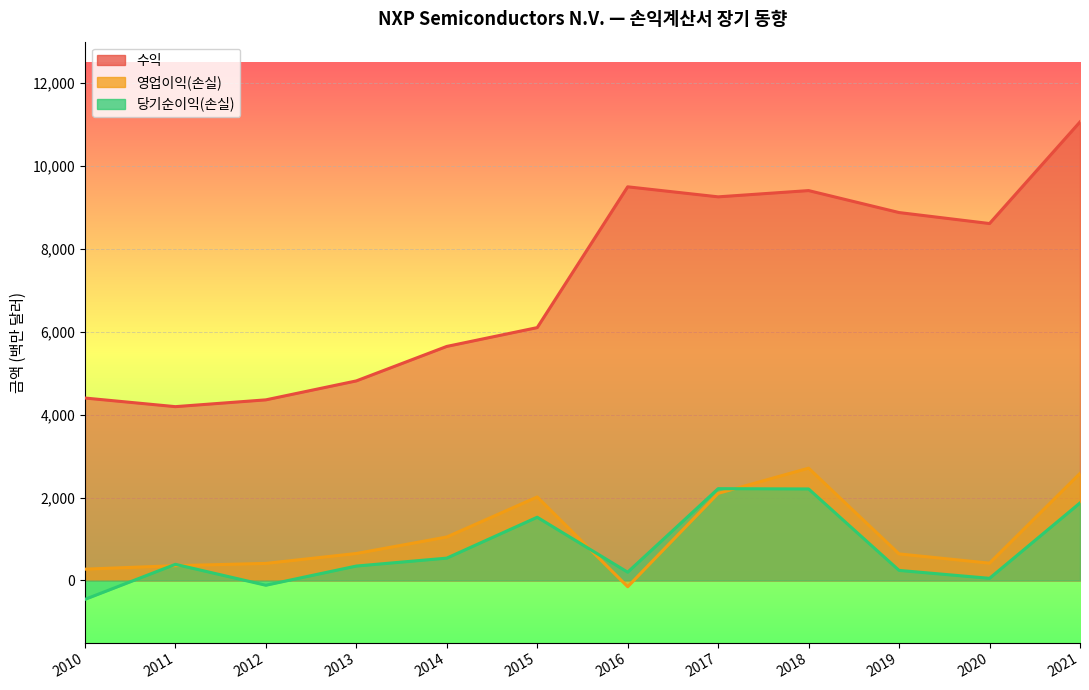

True or false: 당기순이익(손실) has a value of 390 at 2011.

True